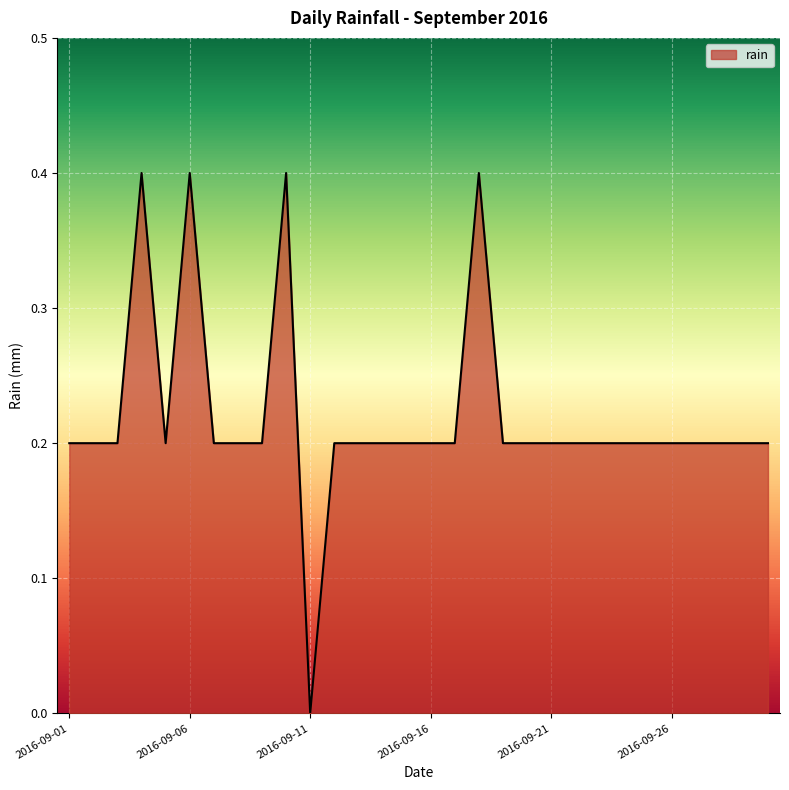

Reading right to left, list all the values displayed in this chart.

0.2	0.2	0.2	0.2	0.2	0.2	0.2	0.2	0.2	0.2	0.2	0.2	0.4	0.2	0.2	0.2	0.2	0.2	0.2	0.0	0.4	0.2	0.2	0.2	0.4	0.2	0.4	0.2	0.2	0.2